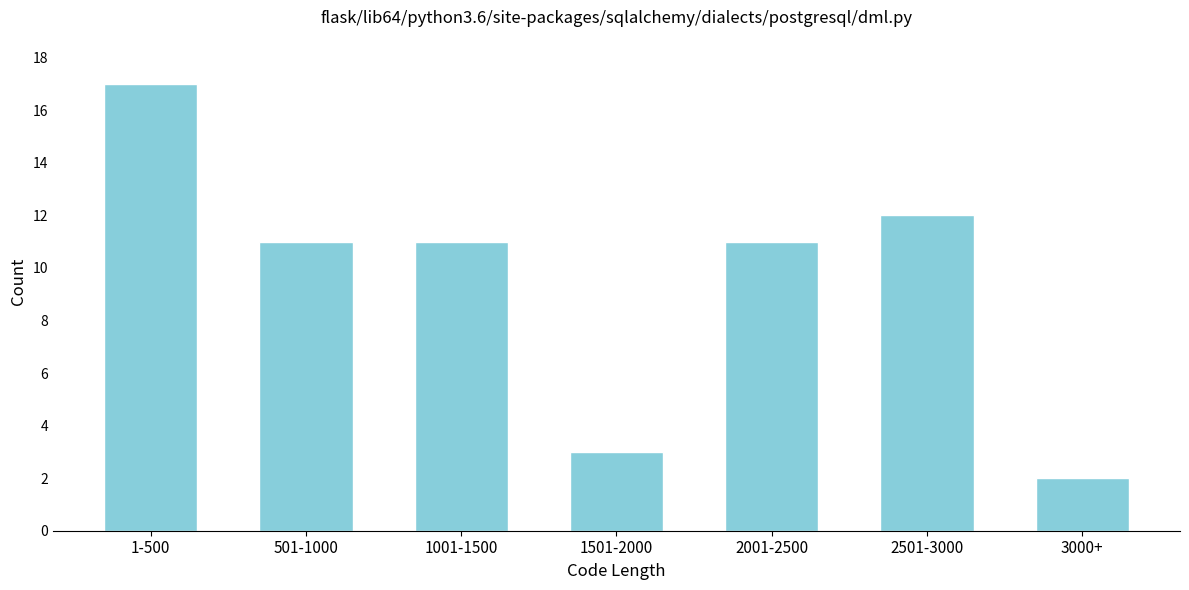

Reading left to right, list all the values displayed in this chart.

1-500=17	501-1000=11	1001-1500=11	1501-2000=3	2001-2500=11	2501-3000=12	3000+=2